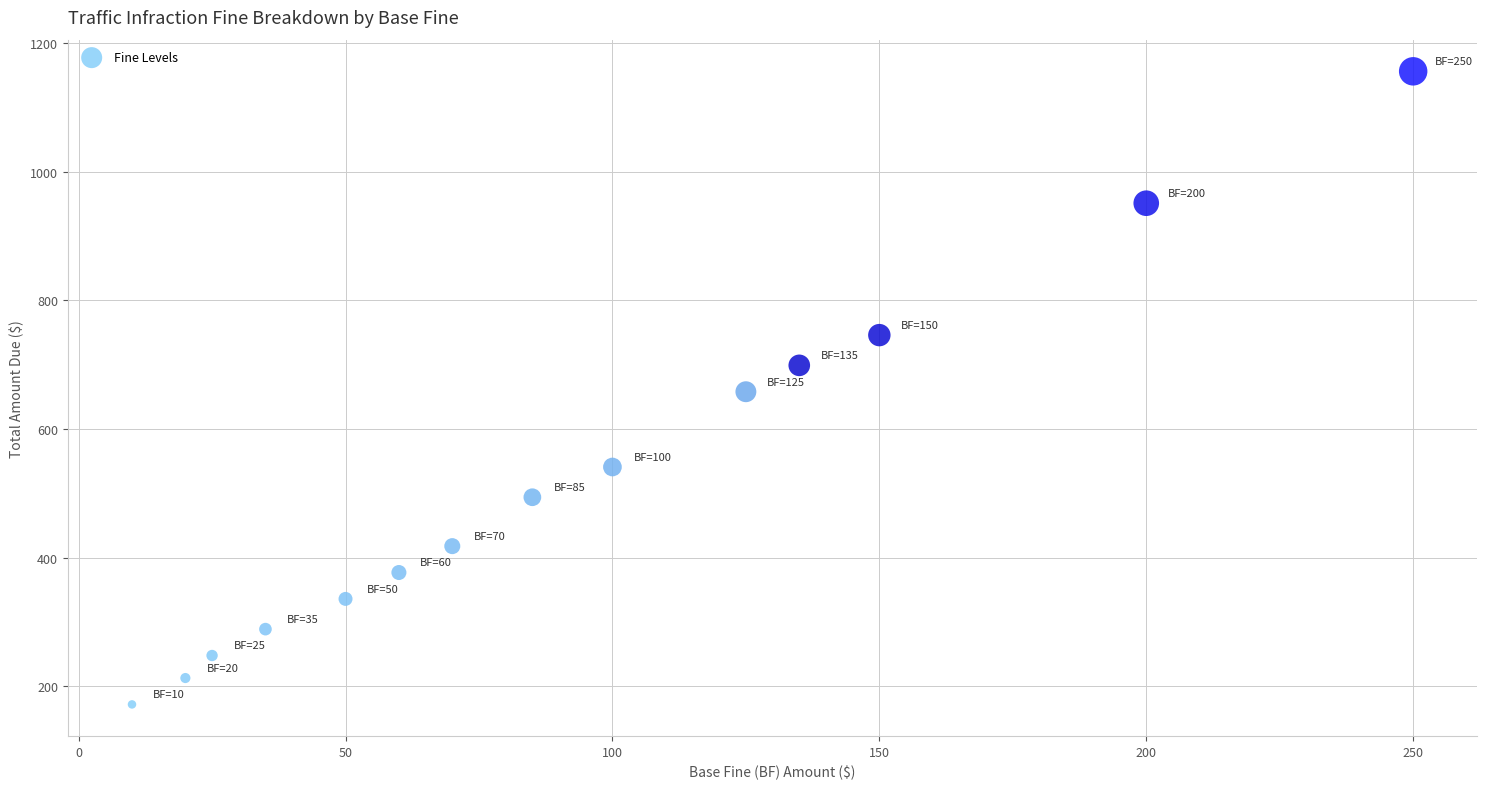

What is the range of X values (max minus min)?

240